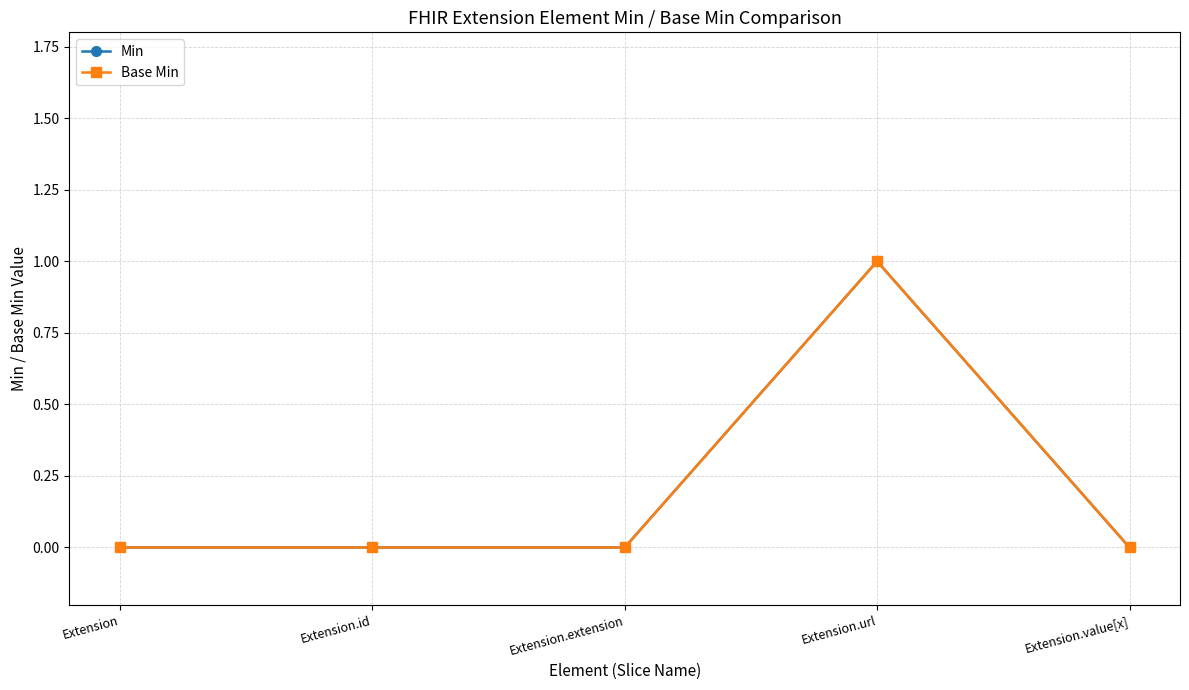

At how many categories does at least one series exceed 0?

1